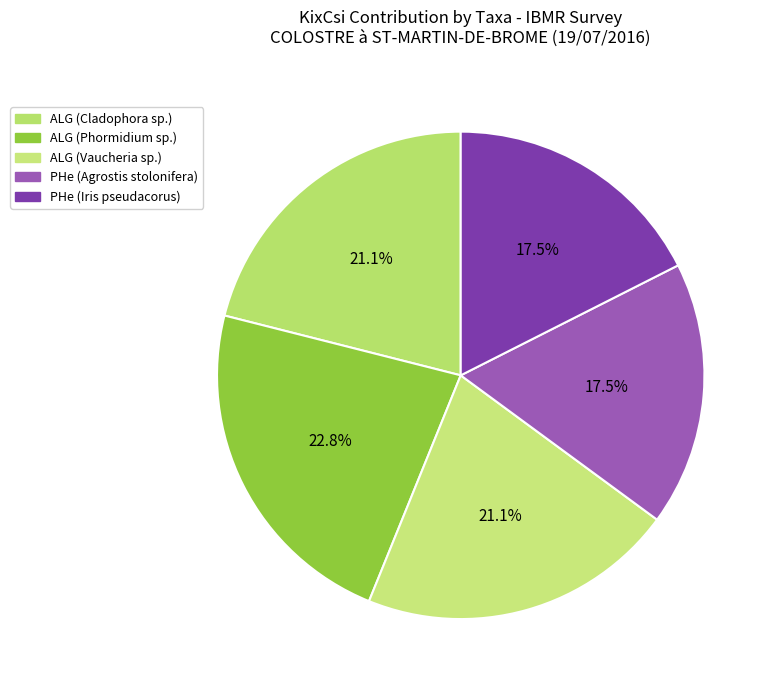

Count the number of slices in the pie.

5